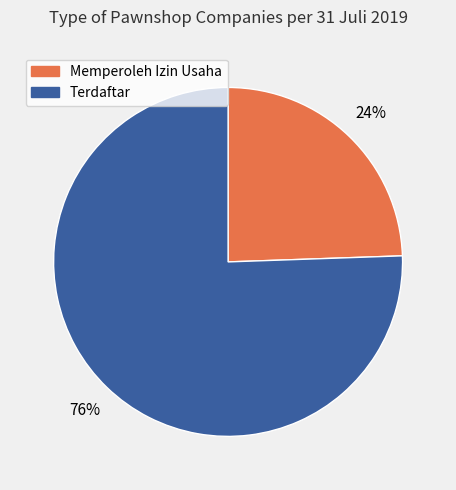

True or false: Memperoleh Izin Usaha accounts for 15% of the total.

False